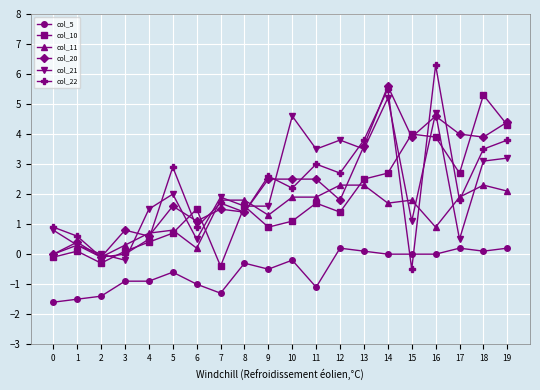

What is the minimum value shown in the chart?

-1.6